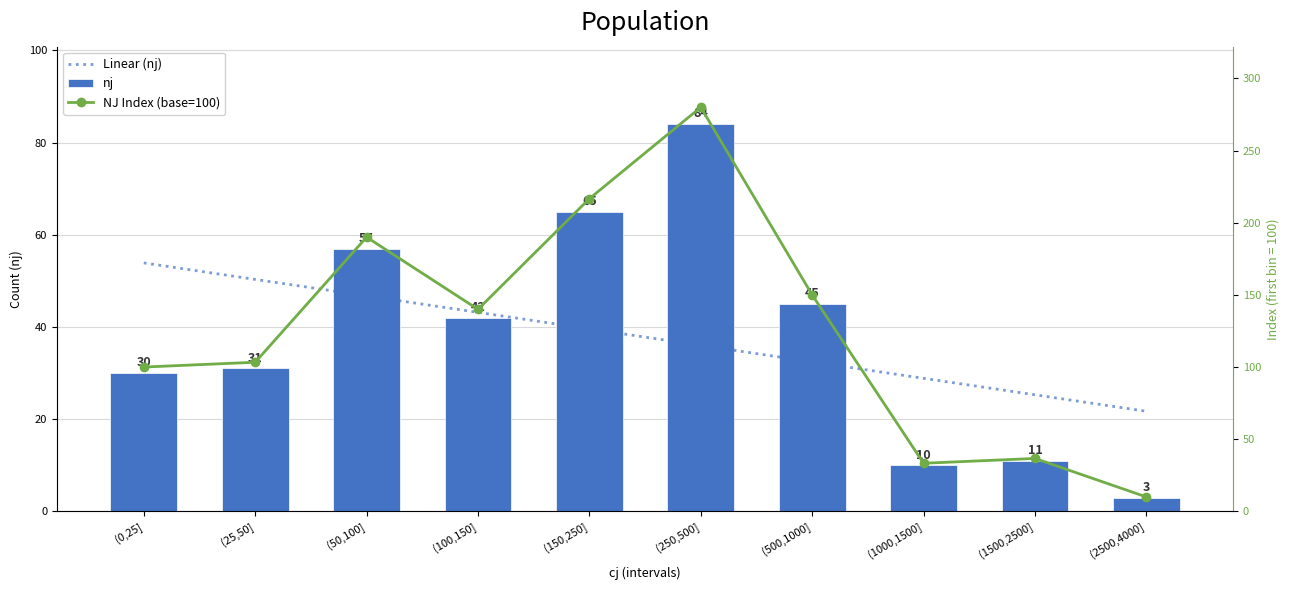

How many distinct data groups are displayed?

3